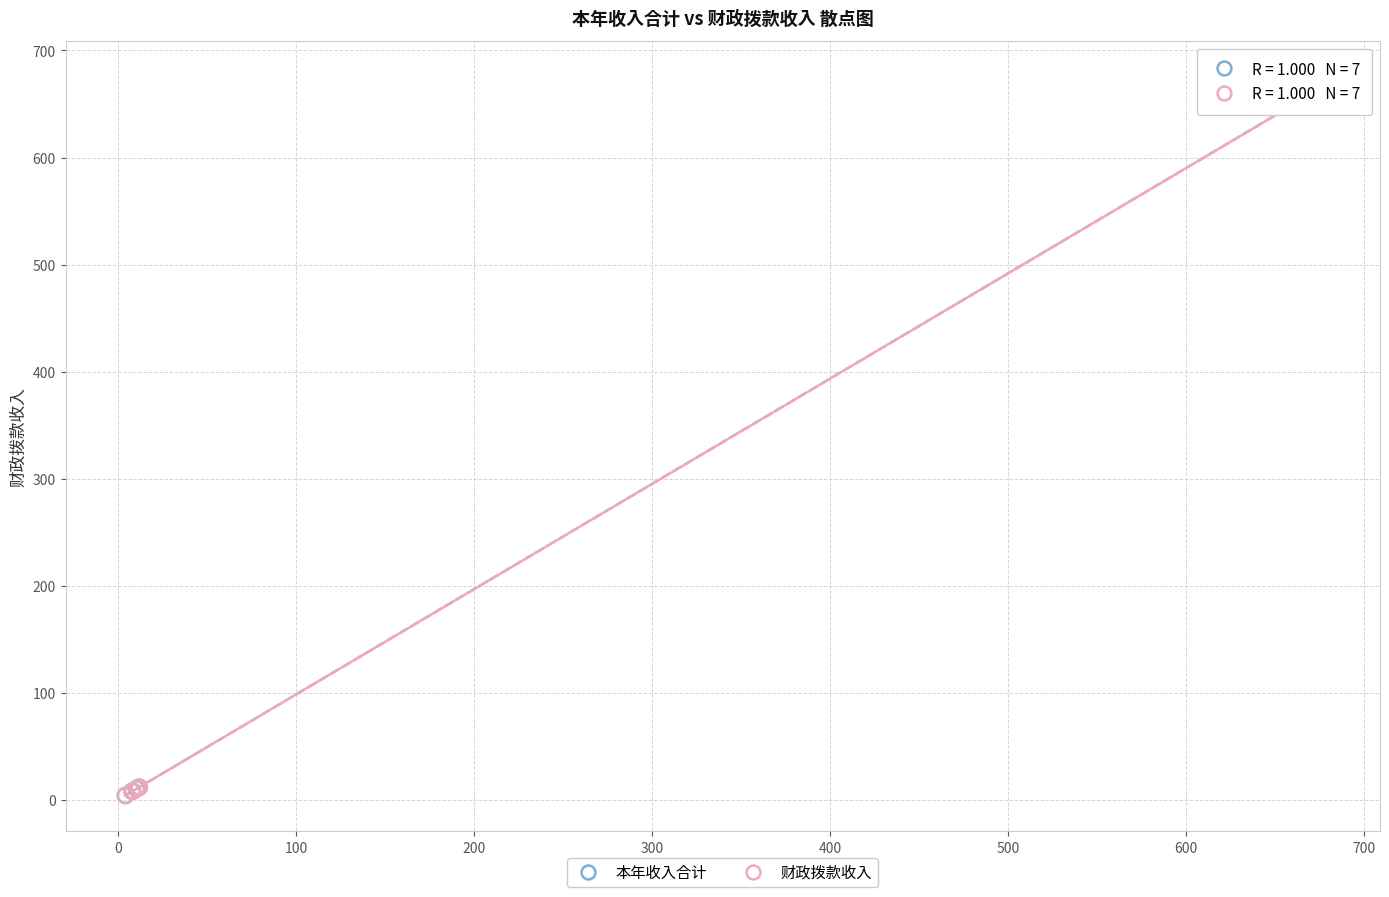

Which series has the widest spread of Y values?

财政拨款收入